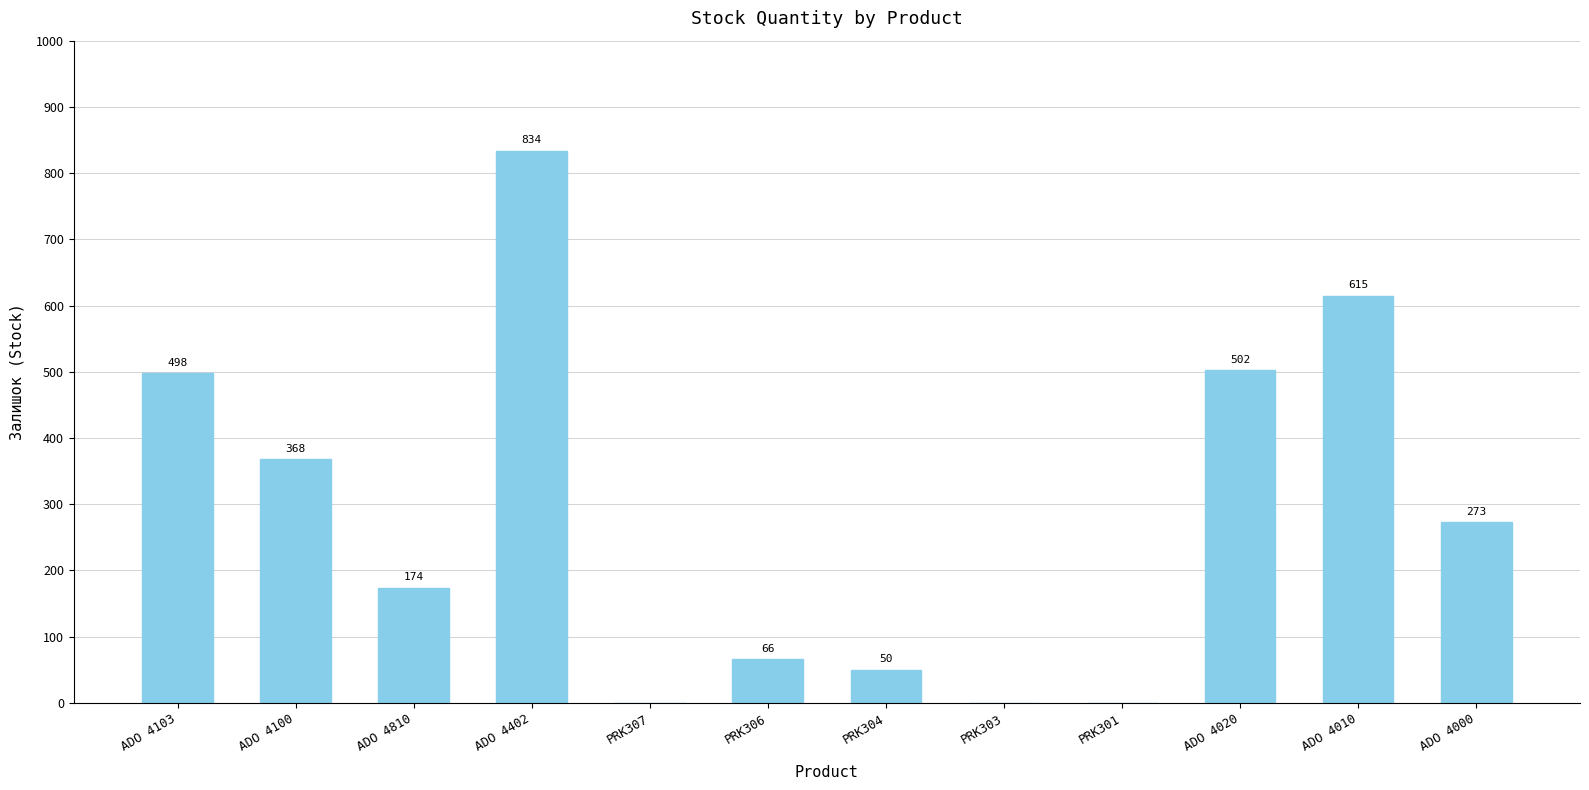

What is the change in value from ADO 4100 to PRK301?

-368